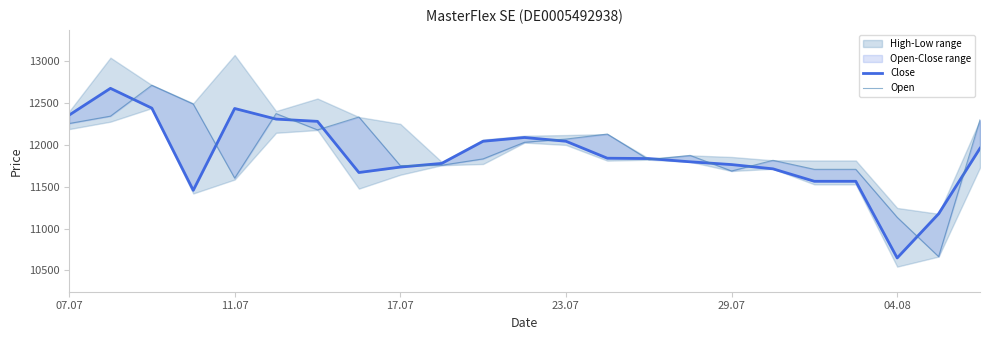

How many intersections are there between Close and Open?

13